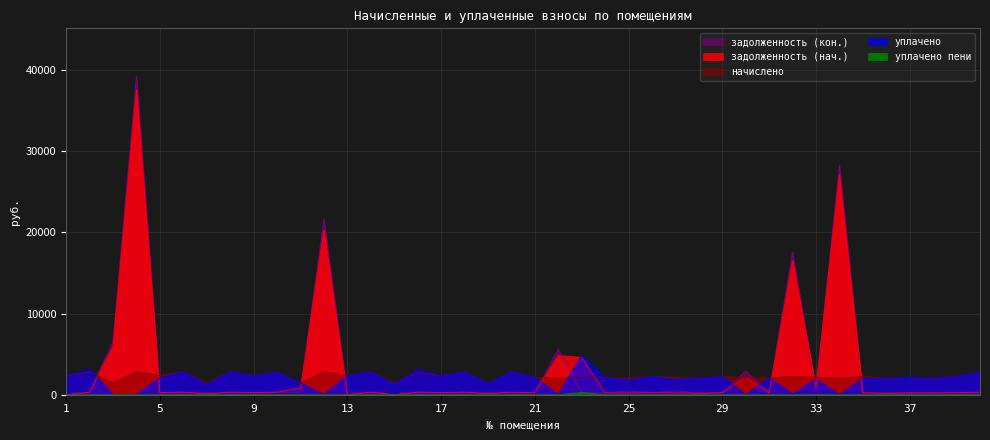

What is the spread (max minus min) of values at 23?

4598.3